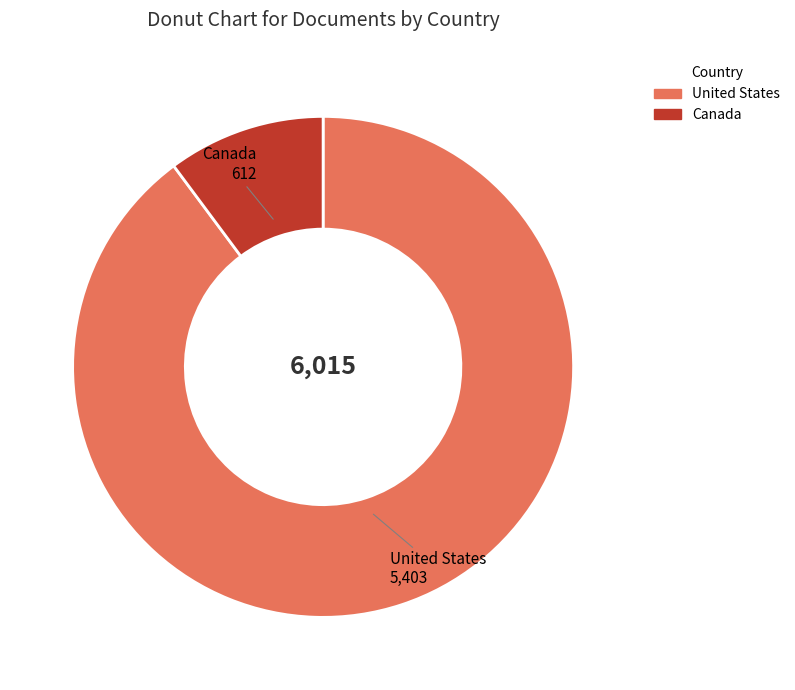

How many segments does this pie chart have?

2